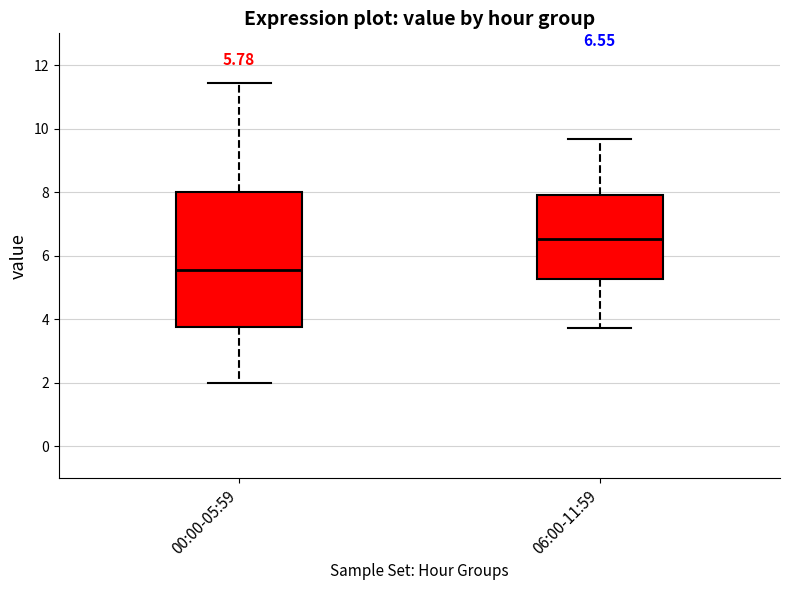

Which box is the tallest, from its lower edge to its upper edge?

00:00-05:59